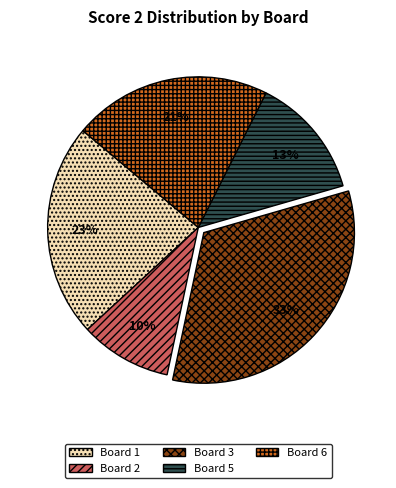

Combined, do Board 6 and Board 2 account for over 50%?

No